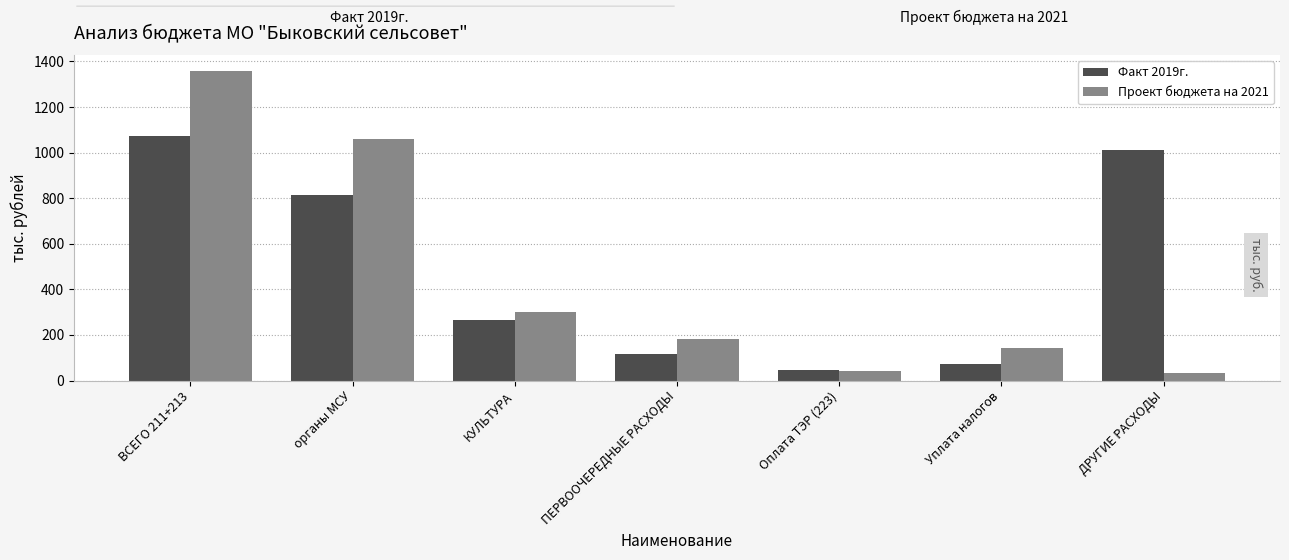

True or false: Факт 2019г. has a value of 812.5 at органы МСУ.

True